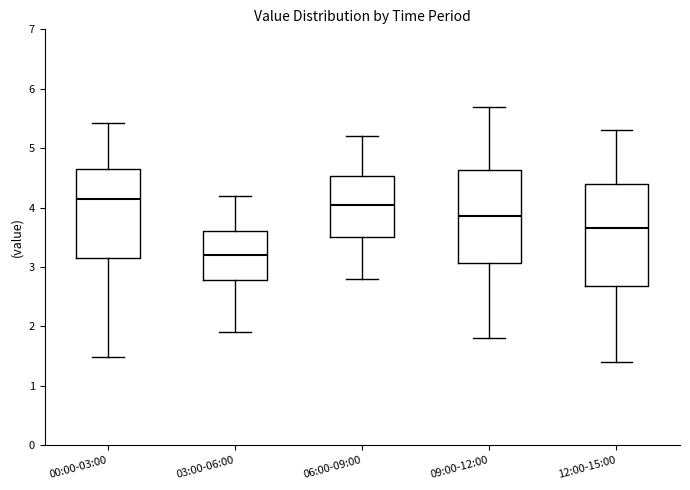

Comparing the boxes themselves (not the whiskers), which one is the tallest?

12:00-15:00